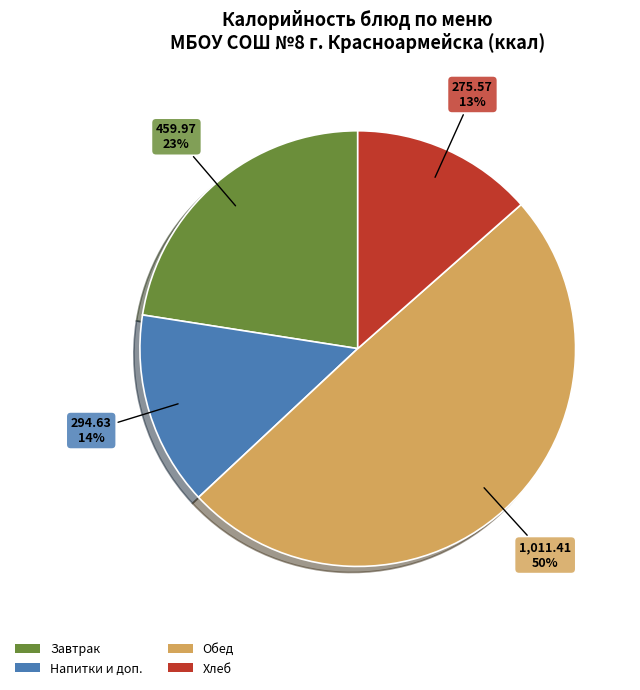

To the nearest percent, what is the average slice percentage?

25%